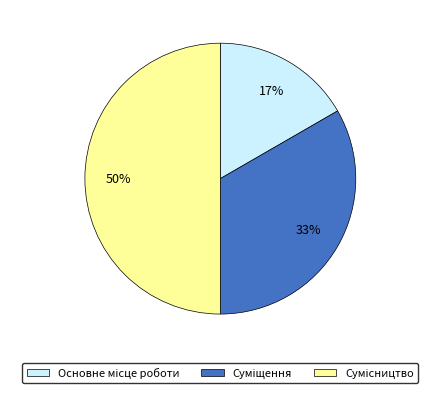

To the nearest percent, what is the average slice percentage?

33%